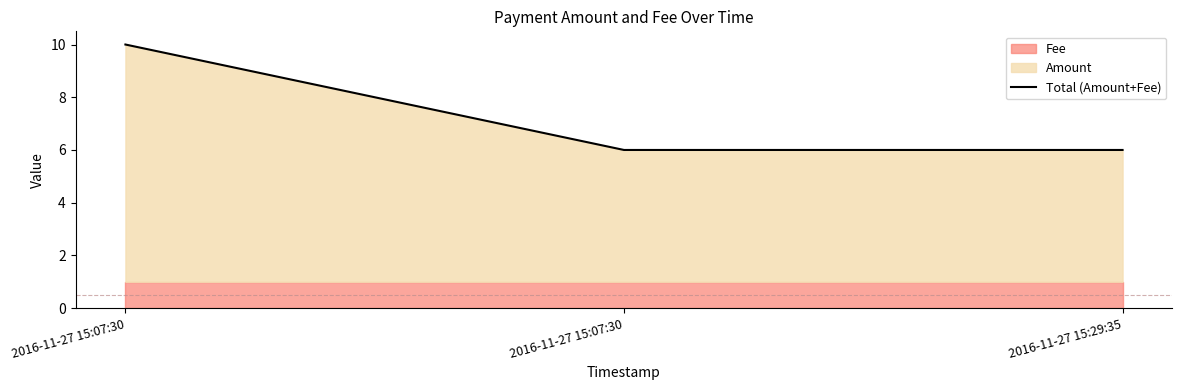

Which has a higher value, 2016-11-27 15:07:30 or 2016-11-27 15:07:30?

2016-11-27 15:07:30